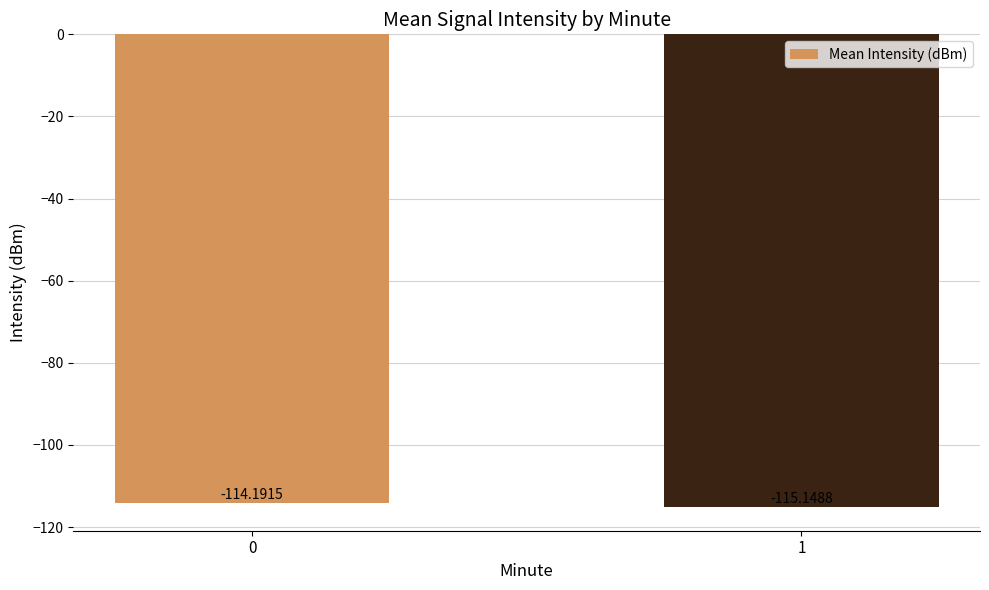

The chart shows a value of -115.1 at 1. True or false?

True